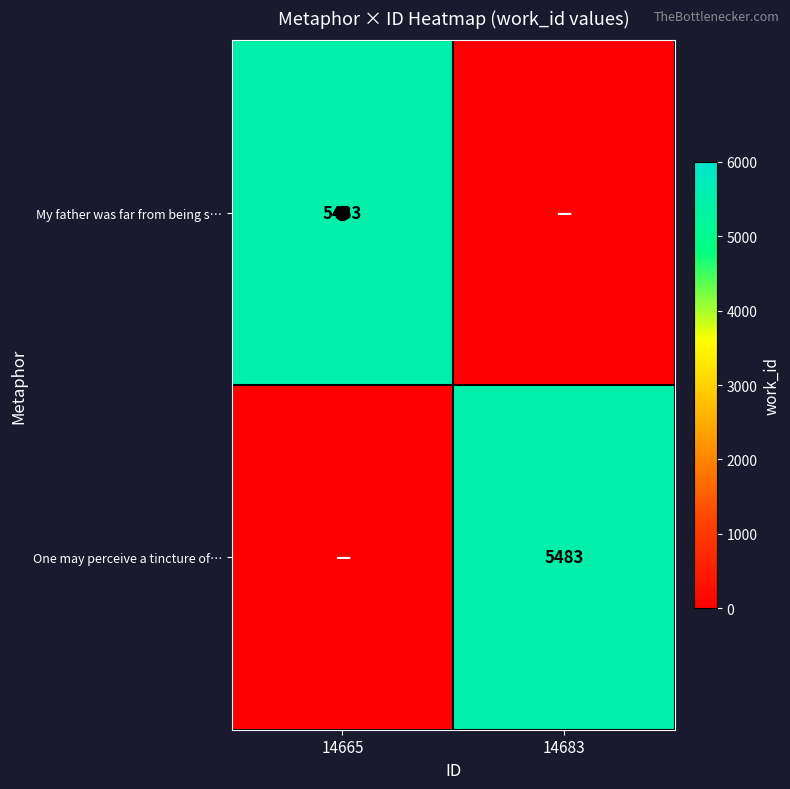

Which series has the largest total across all categories?

My father was far from being s…